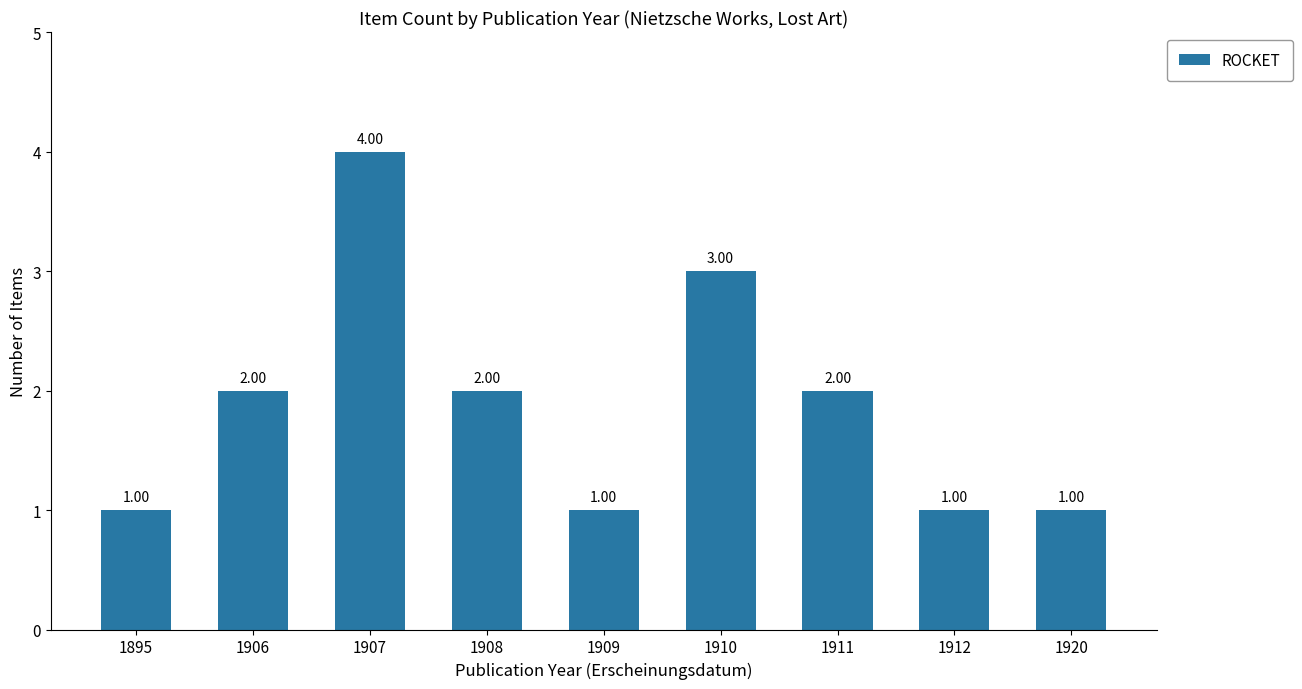

True or false: the data shows 0 at 1909.

False